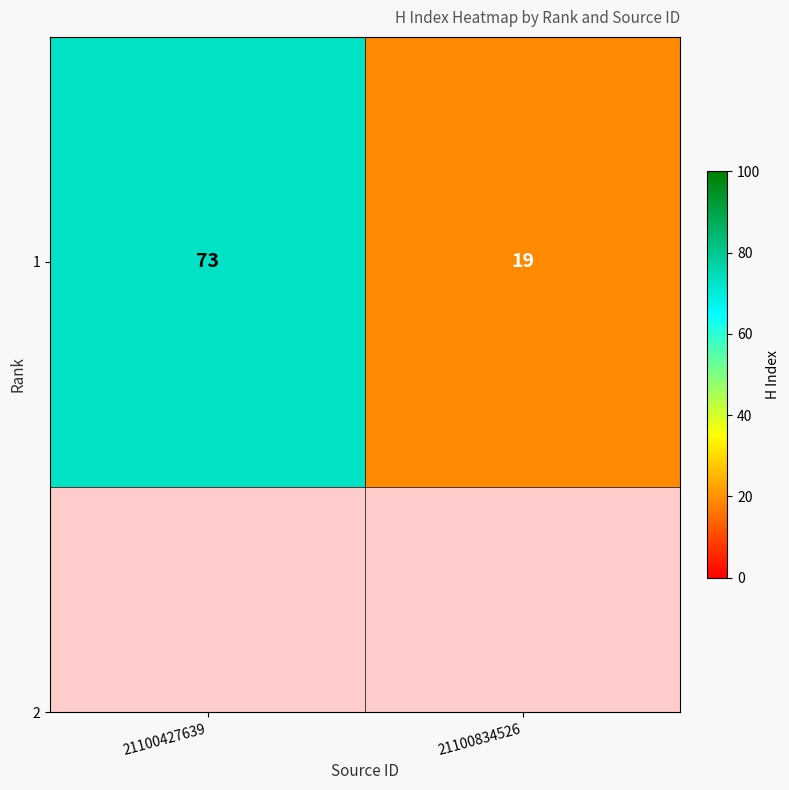

At which label is the value closest to 46?

21100427639